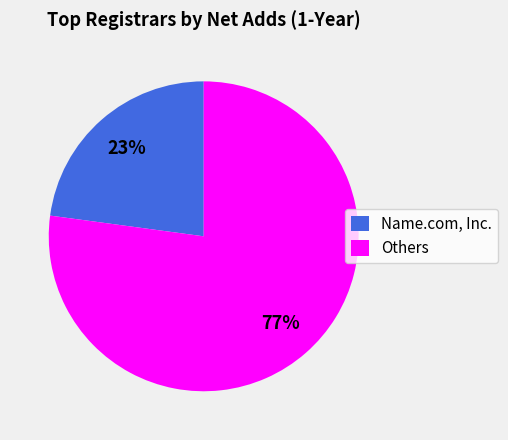

The Others slice represents 91% of the pie. True or false?

False